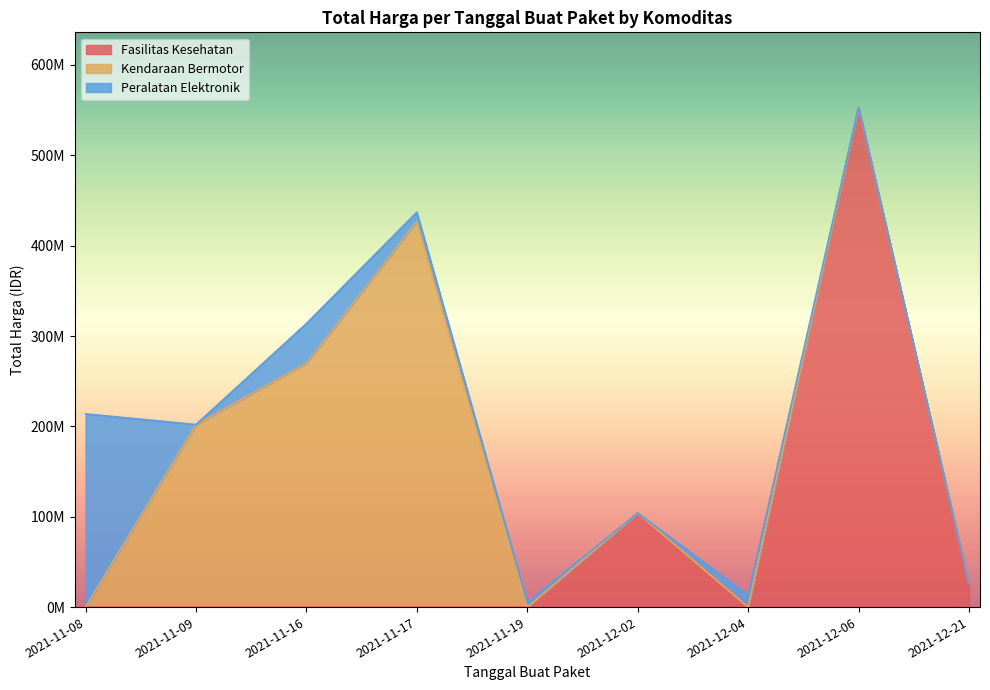

Does the chart display data point markers on the line(s)?

No